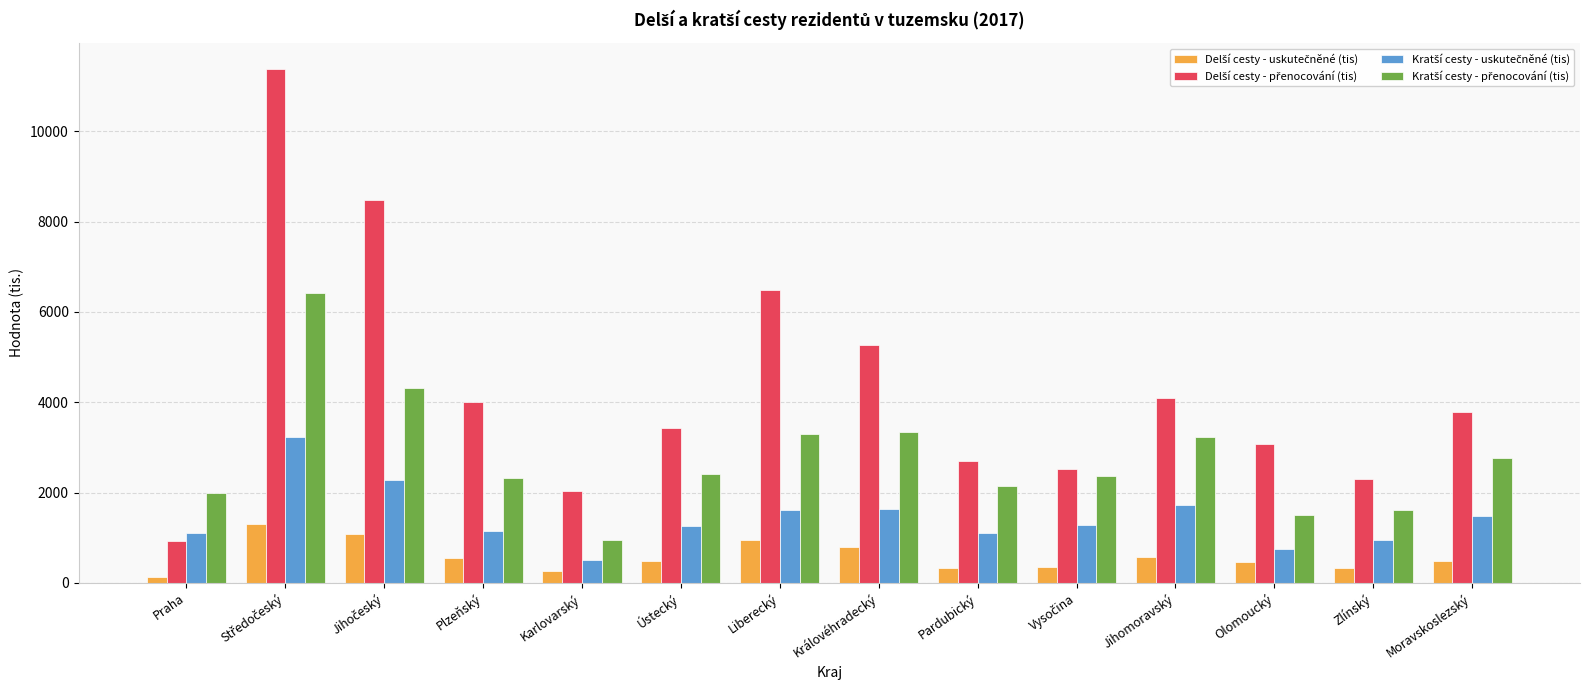

What is the maximum value shown in the chart?

11385.8